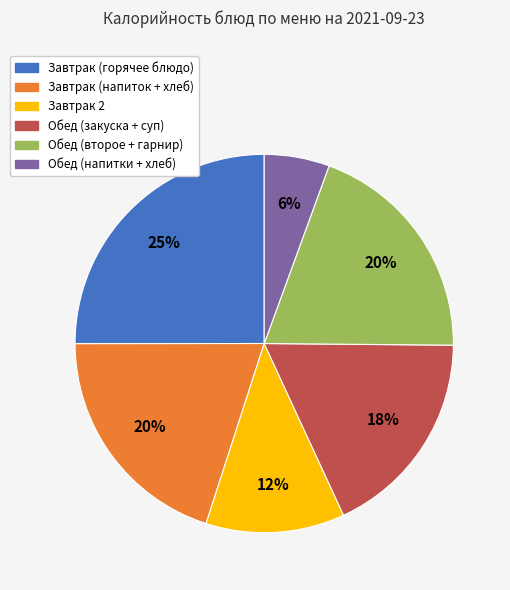

To the nearest percent, what is the average slice percentage?

17%